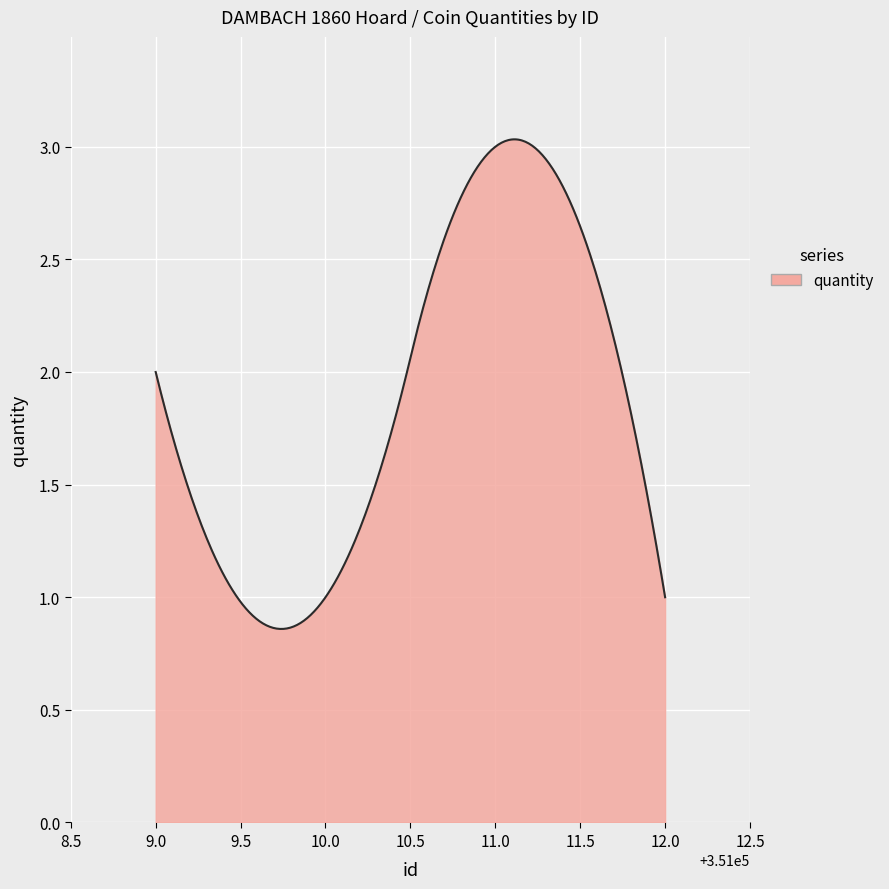

What is the difference between the maximum and minimum values?

2.2